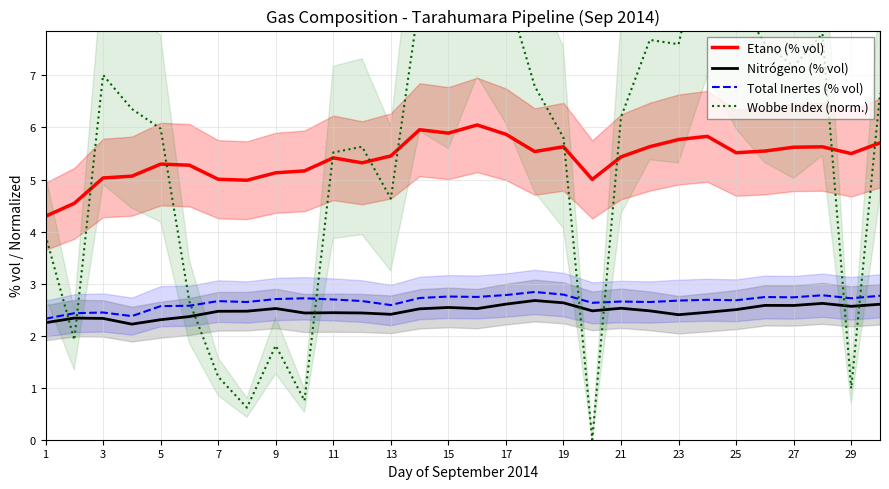

How many interior local valleys does the Etano (% vol) series have?

7